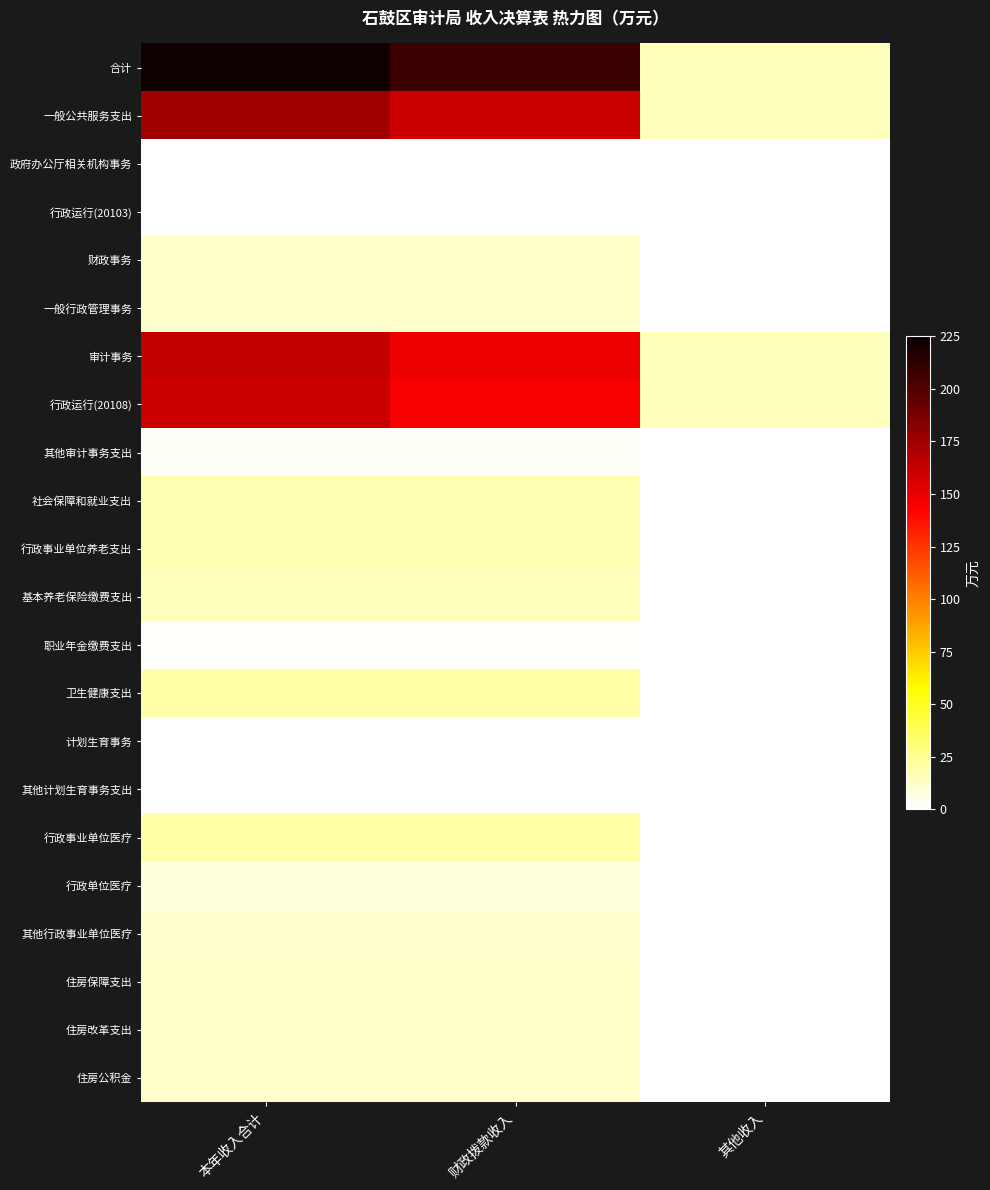

Reading left to right, extract all data points from this chart.

合计: 本年收入合计=223.2	财政拨款收入=208.0	其他收入=15.2
一般公共服务支出: 本年收入合计=174.9	财政拨款收入=159.7	其他收入=15.2
政府办公厅相关机构事务: 本年收入合计=0.1	财政拨款收入=0.1	其他收入=0.0
行政运行(20103): 本年收入合计=0.1	财政拨款收入=0.1	其他收入=0.0
财政事务: 本年收入合计=11.6	财政拨款收入=11.6	其他收入=0.0
一般行政管理事务: 本年收入合计=11.6	财政拨款收入=11.6	其他收入=0.0
审计事务: 本年收入合计=163.1	财政拨款收入=147.9	其他收入=15.2
行政运行(20108): 本年收入合计=160.6	财政拨款收入=145.4	其他收入=15.2
其他审计事务支出: 本年收入合计=2.5	财政拨款收入=2.5	其他收入=0.0
社会保障和就业支出: 本年收入合计=16.9	财政拨款收入=16.9	其他收入=0.0
行政事业单位养老支出: 本年收入合计=16.9	财政拨款收入=16.9	其他收入=0.0
基本养老保险缴费支出: 本年收入合计=15.3	财政拨款收入=15.3	其他收入=0.0
职业年金缴费支出: 本年收入合计=1.6	财政拨款收入=1.6	其他收入=0.0
卫生健康支出: 本年收入合计=19.7	财政拨款收入=19.7	其他收入=0.0
计划生育事务: 本年收入合计=0.2	财政拨款收入=0.2	其他收入=0.0
其他计划生育事务支出: 本年收入合计=0.2	财政拨款收入=0.2	其他收入=0.0
行政事业单位医疗: 本年收入合计=19.5	财政拨款收入=19.5	其他收入=0.0
行政单位医疗: 本年收入合计=8.7	财政拨款收入=8.7	其他收入=0.0
其他行政事业单位医疗: 本年收入合计=10.8	财政拨款收入=10.8	其他收入=0.0
住房保障支出: 本年收入合计=11.8	财政拨款收入=11.8	其他收入=0.0
住房改革支出: 本年收入合计=11.8	财政拨款收入=11.8	其他收入=0.0
住房公积金: 本年收入合计=11.8	财政拨款收入=11.8	其他收入=0.0